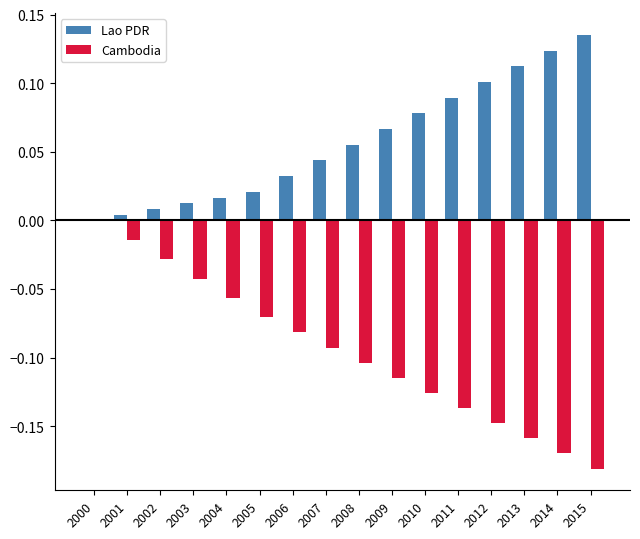

Is the value of Cambodia at 2015 greater than the value of Lao PDR at 2001?

No